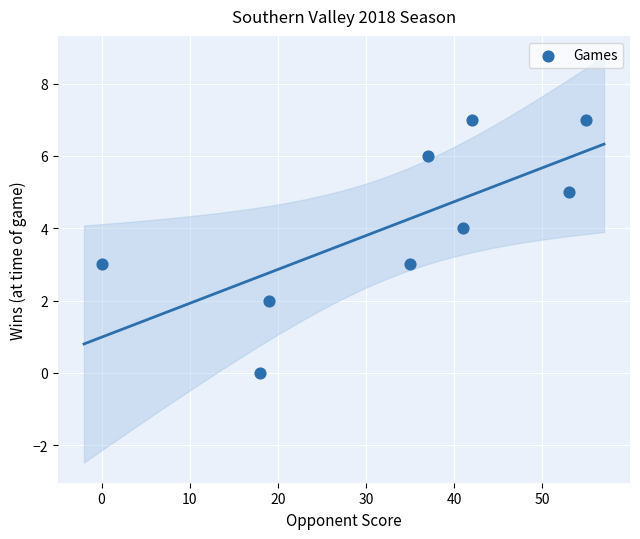

What is the range of Y values (max minus min)?

7